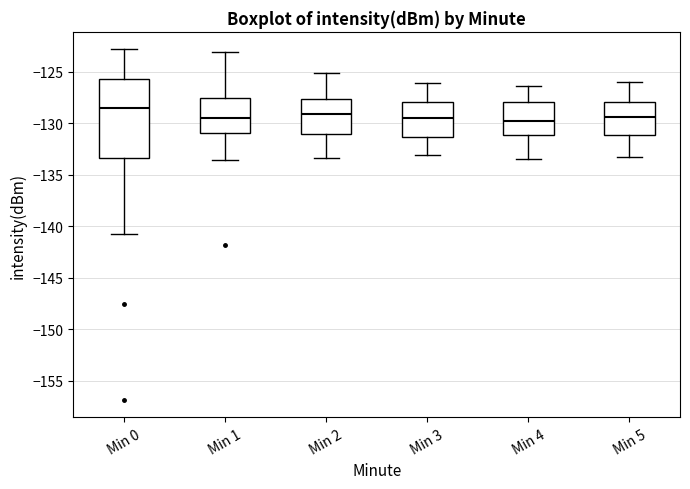

Which box is the tallest, from its lower edge to its upper edge?

Min 0